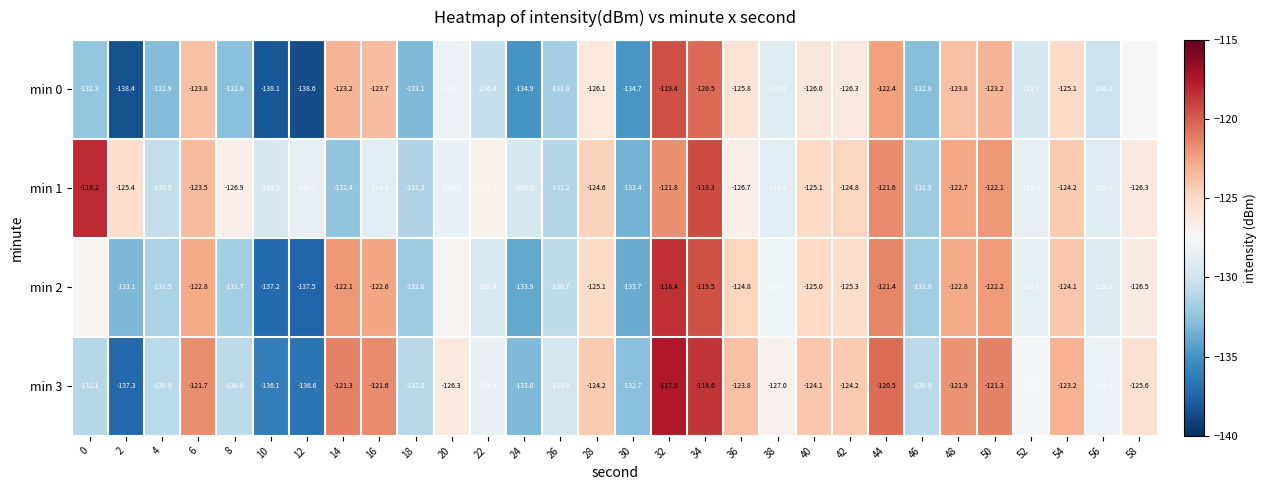

What is the total value across all series at 14?

-499.0